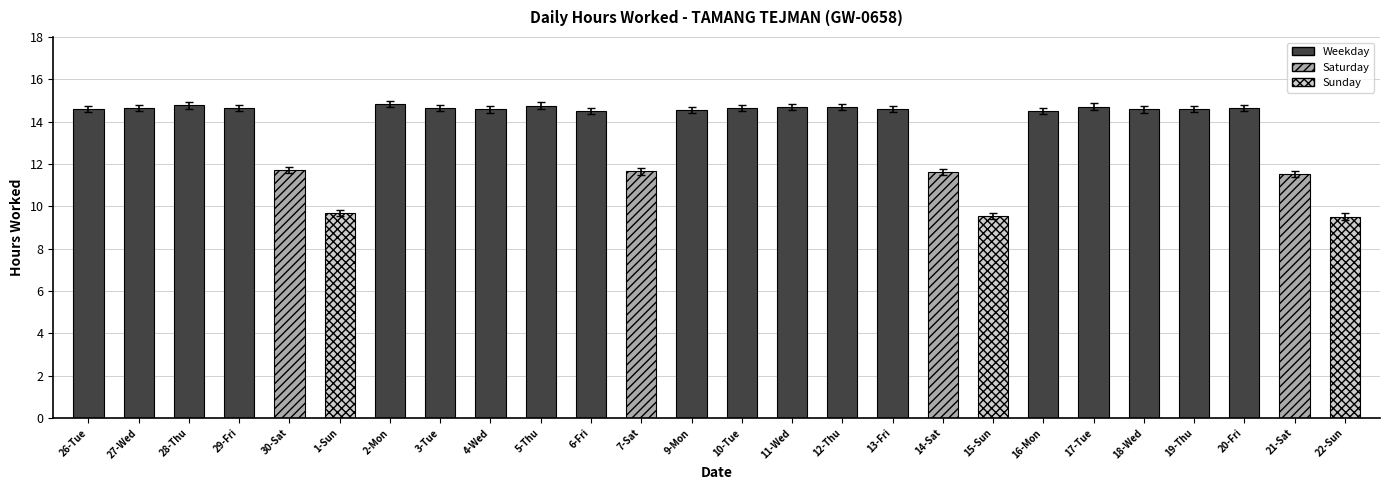

What is the change in value from 14-Sat to 16-Mon?

+2.9